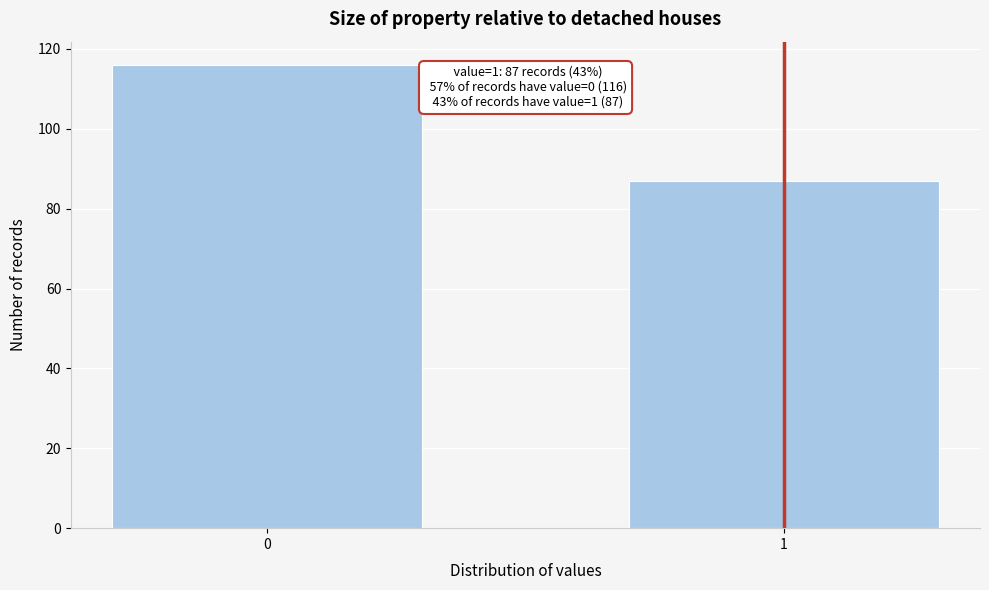

Reading right to left, list all the values displayed in this chart.

87	116